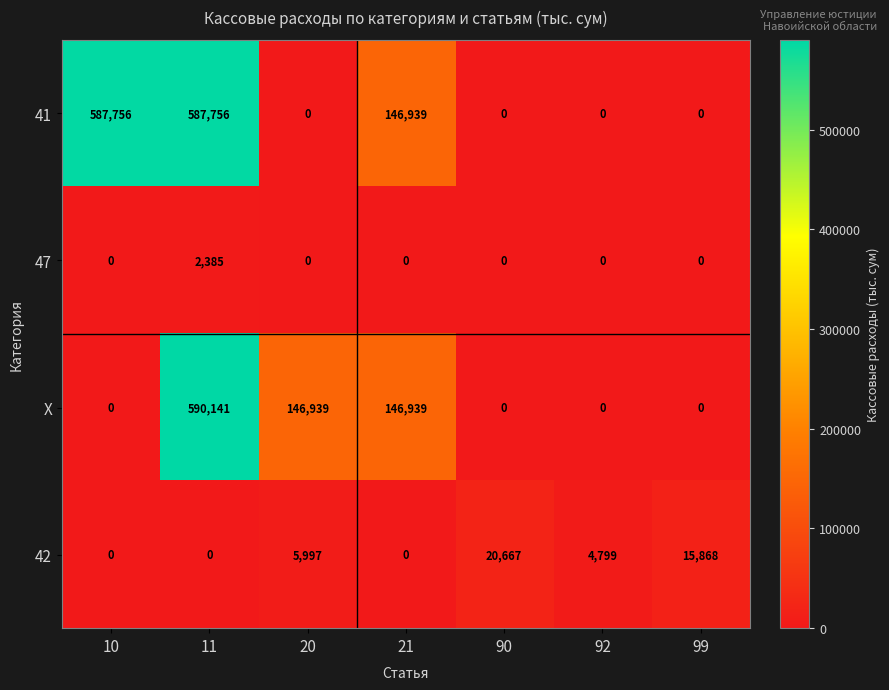

What is the difference between the maximum and minimum values in the 47 series?

2385